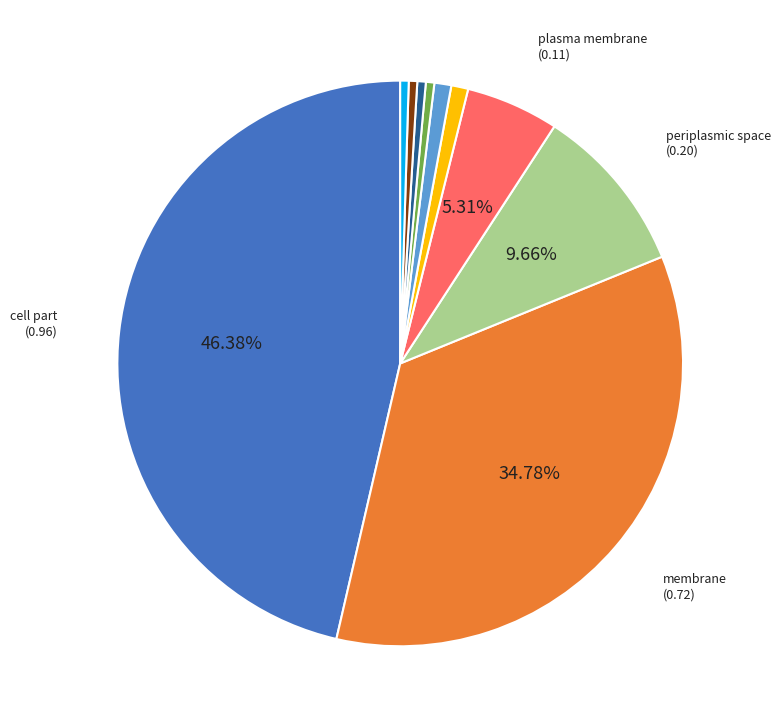

Does any single category account for the majority?

No